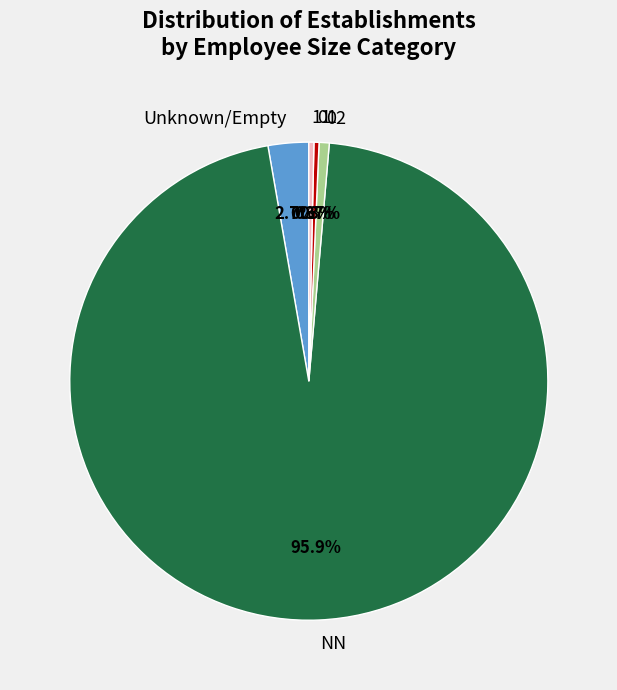

How many segments does this pie chart have?

5